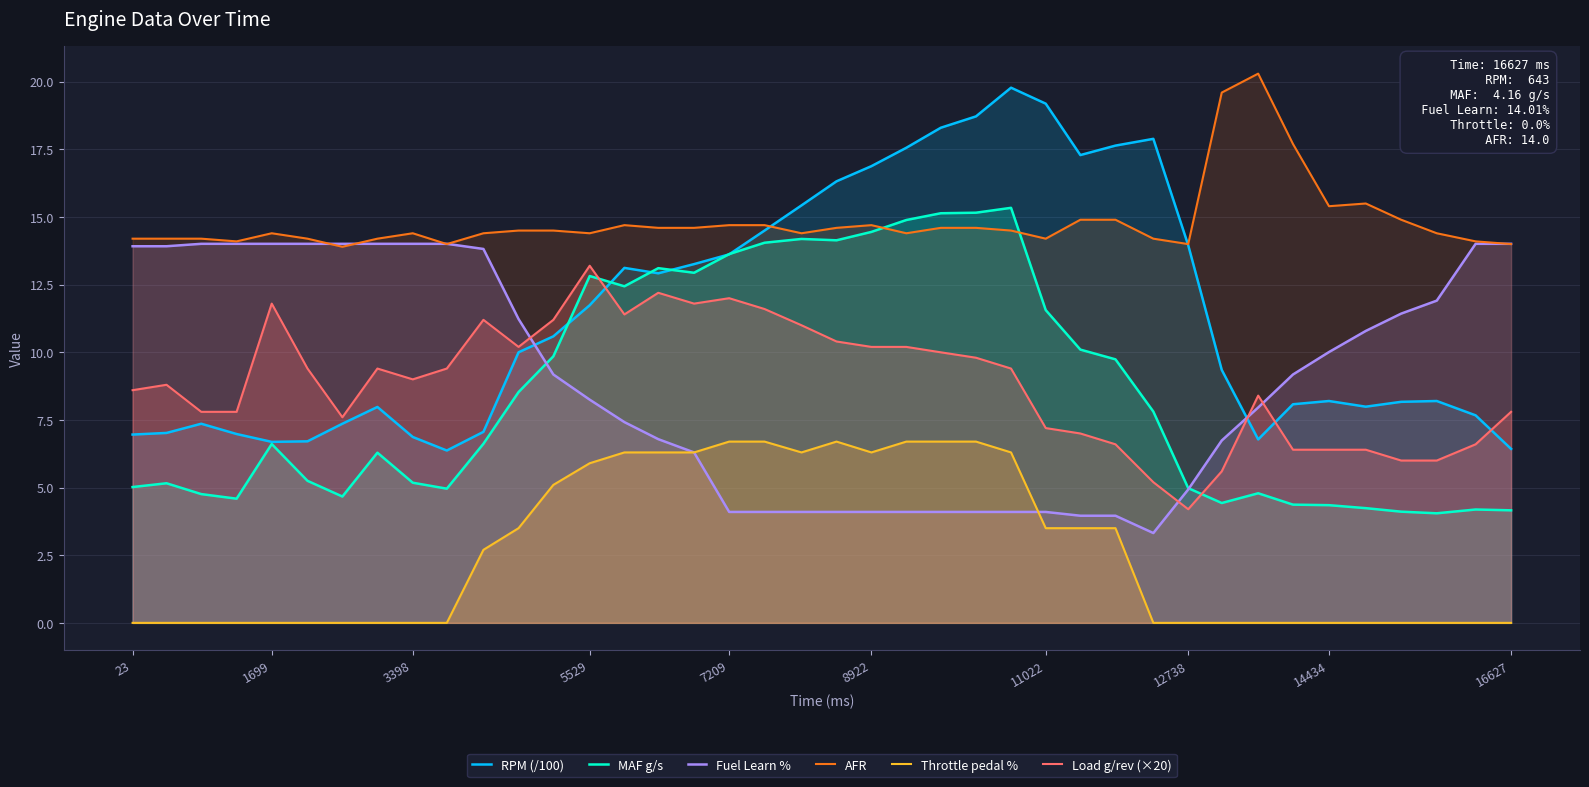

Which series has the largest total across all categories?

AFR